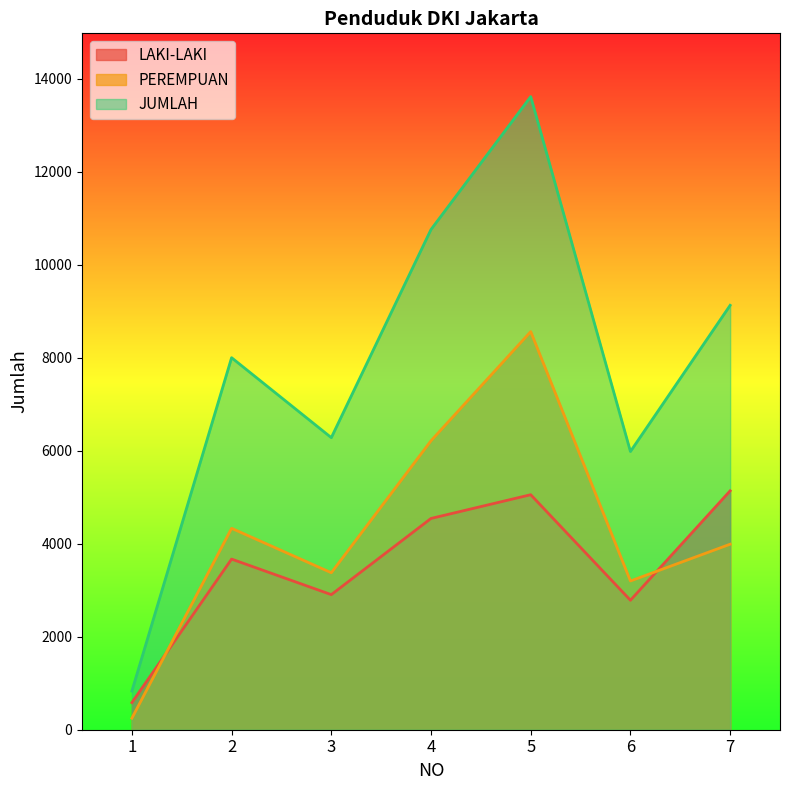

What is the maximum value shown in the chart?

13610